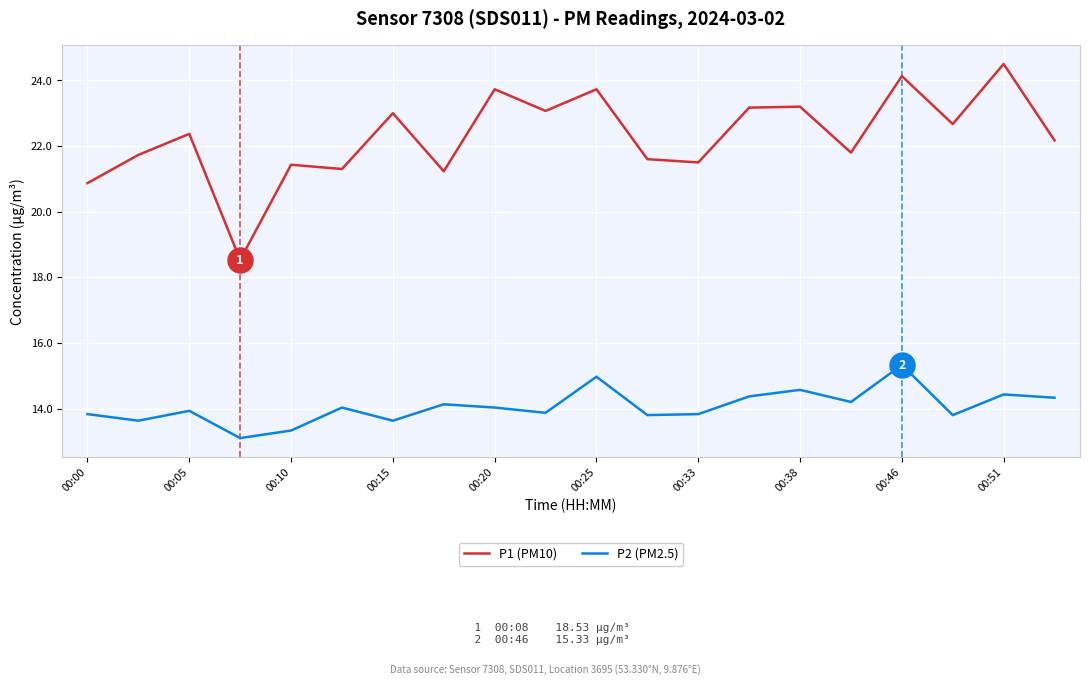

What is the maximum value for P2 (PM2.5)?

15.3